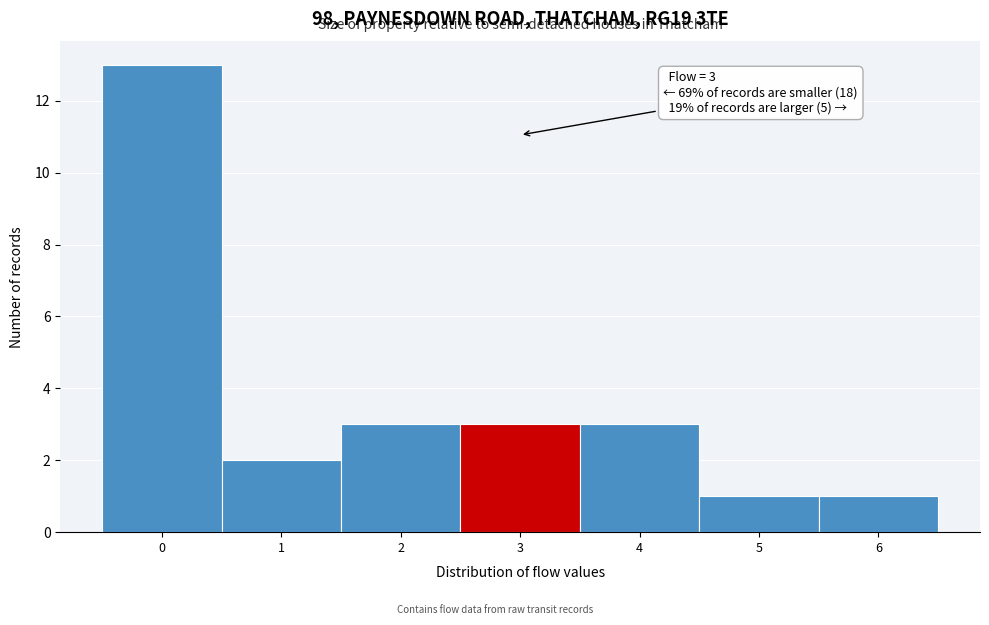

Over which range of the x-axis is the bar tallest?

-0.5 to 0.5